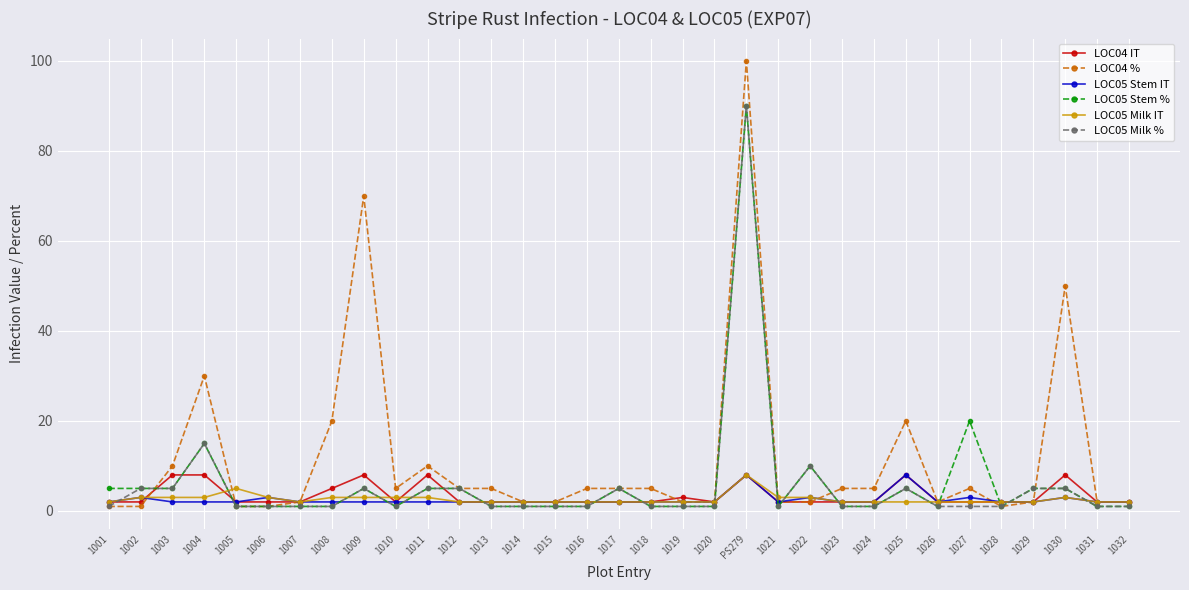

What is the greatest value displayed?

100